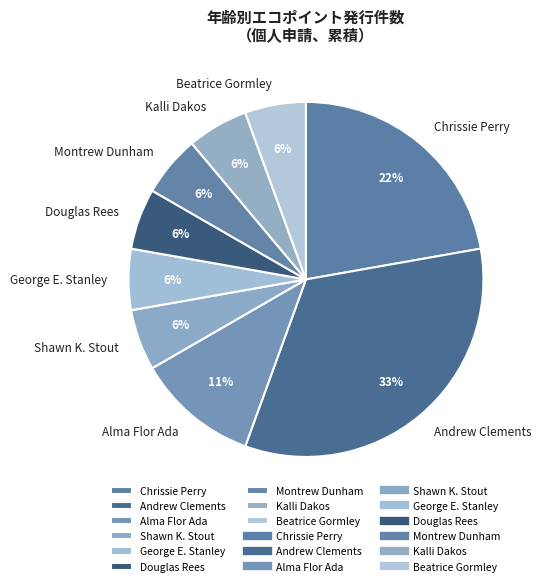

Combined, do Alma Flor Ada and Chrissie Perry account for over 50%?

No